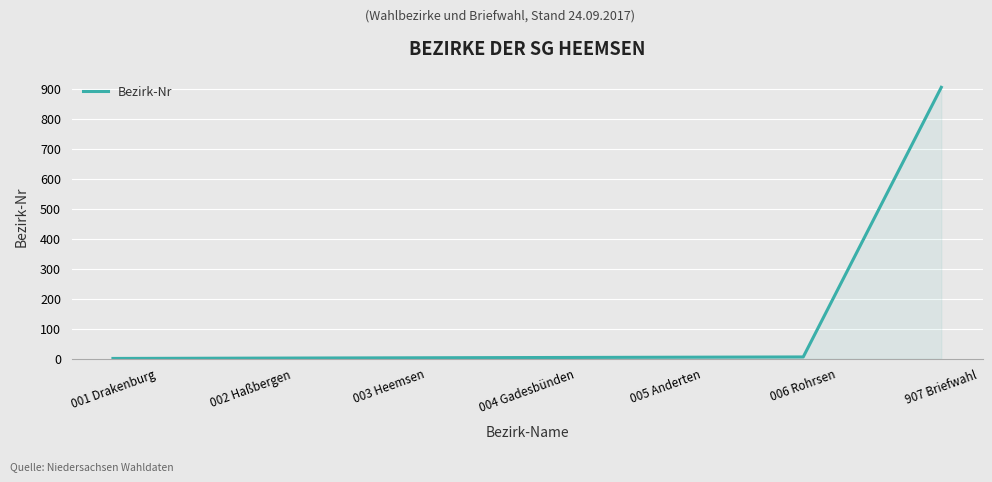

True or false: there are more than 2 points higher than both neighbors.

False